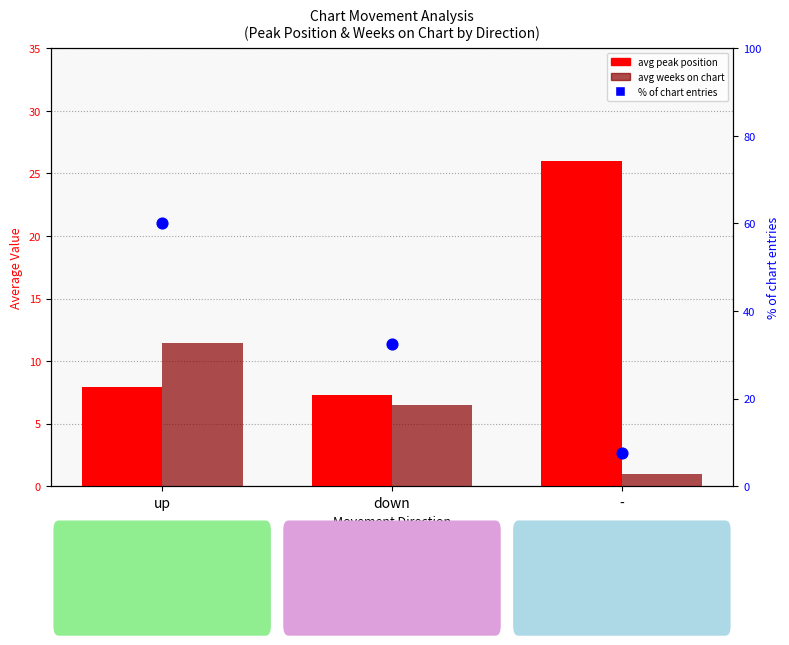

Is the value of avg peak position at up greater than the value of % of chart entries at down?

No